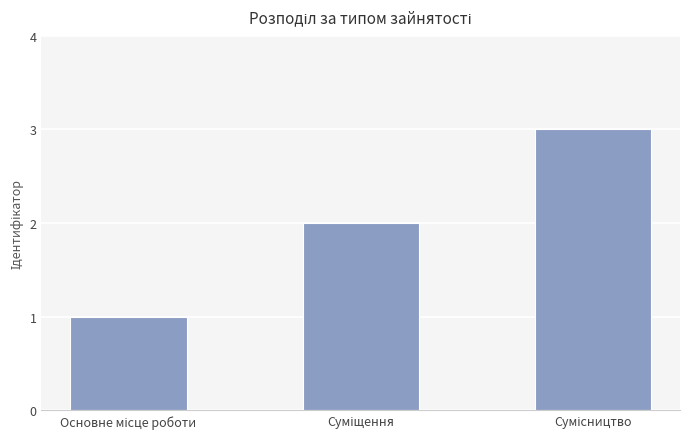

Count the values in the range 1 to 3.

3